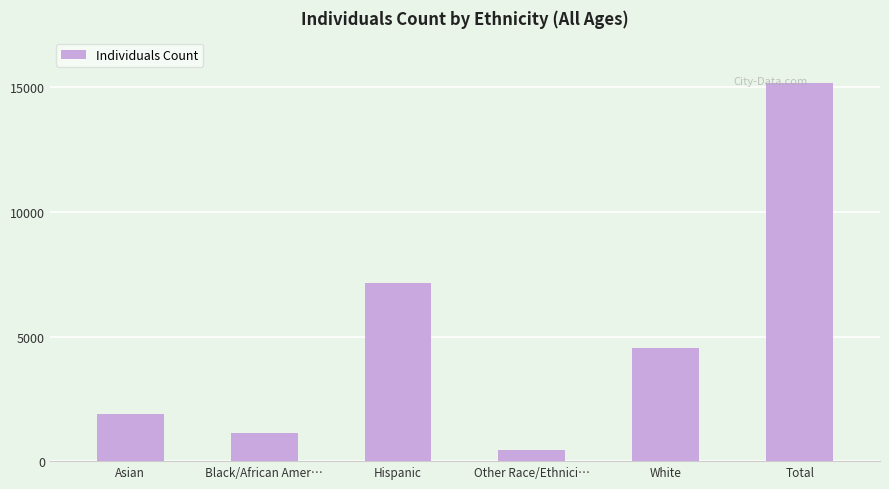

Which has a higher value, Hispanic or Total?

Total